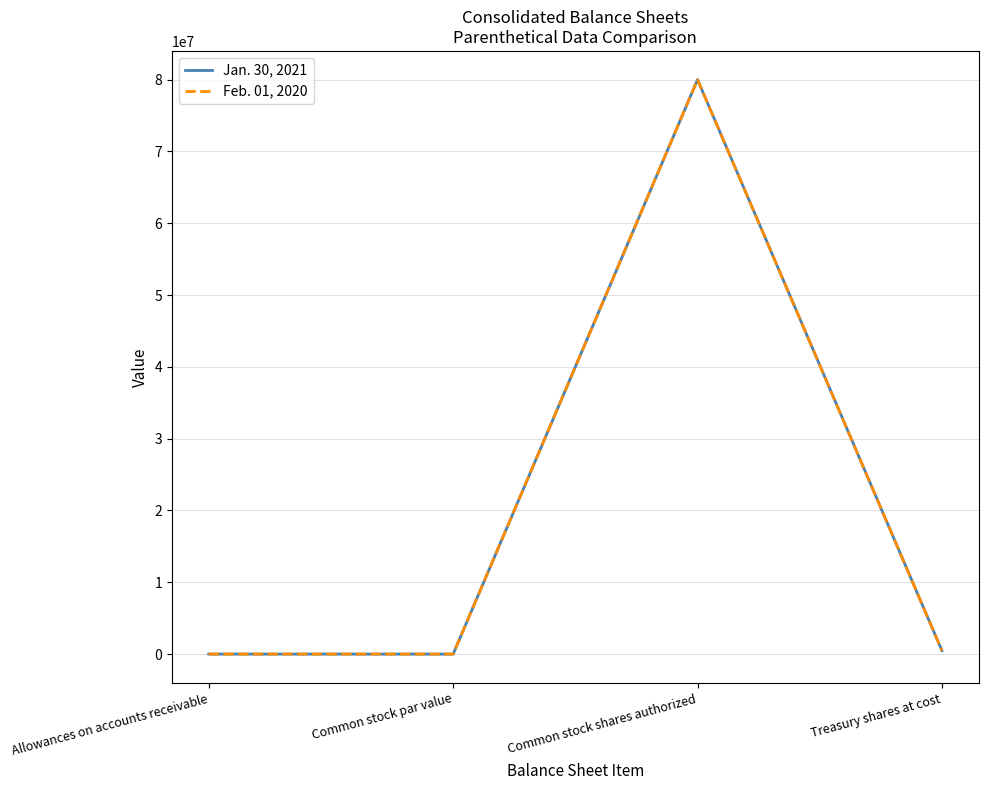

How many interior local valleys does the Feb. 01, 2020 series have?

1